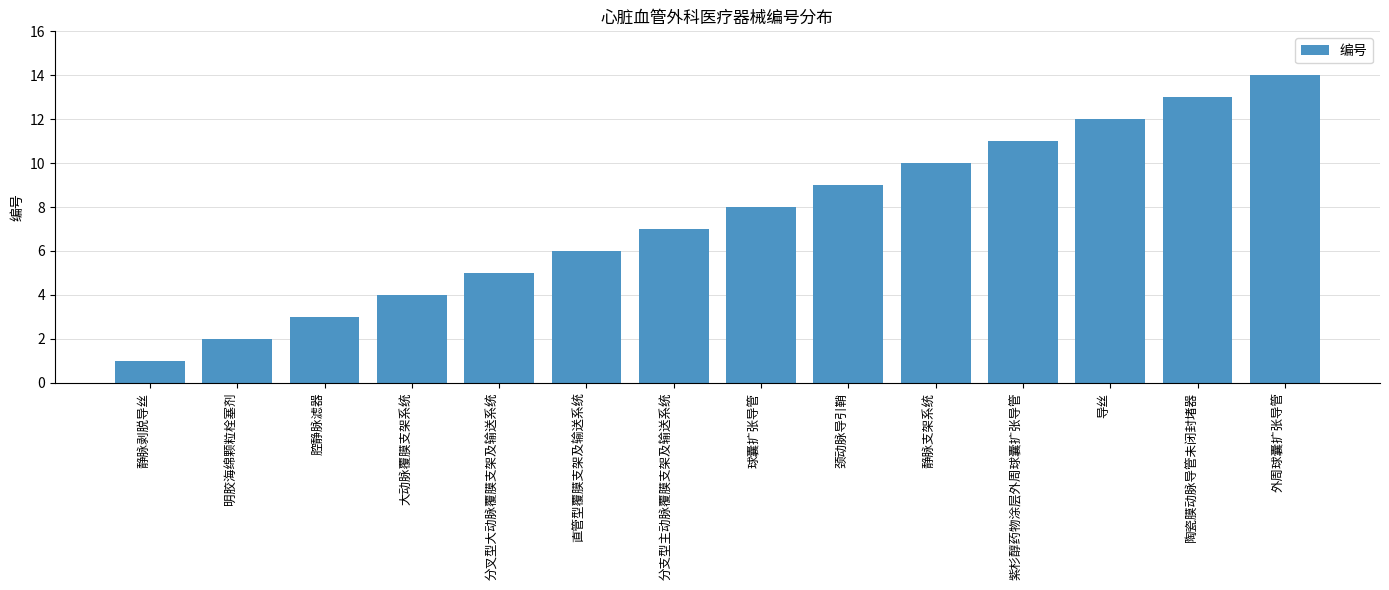

Are the bars grouped side by side (vs. stacked)?

No